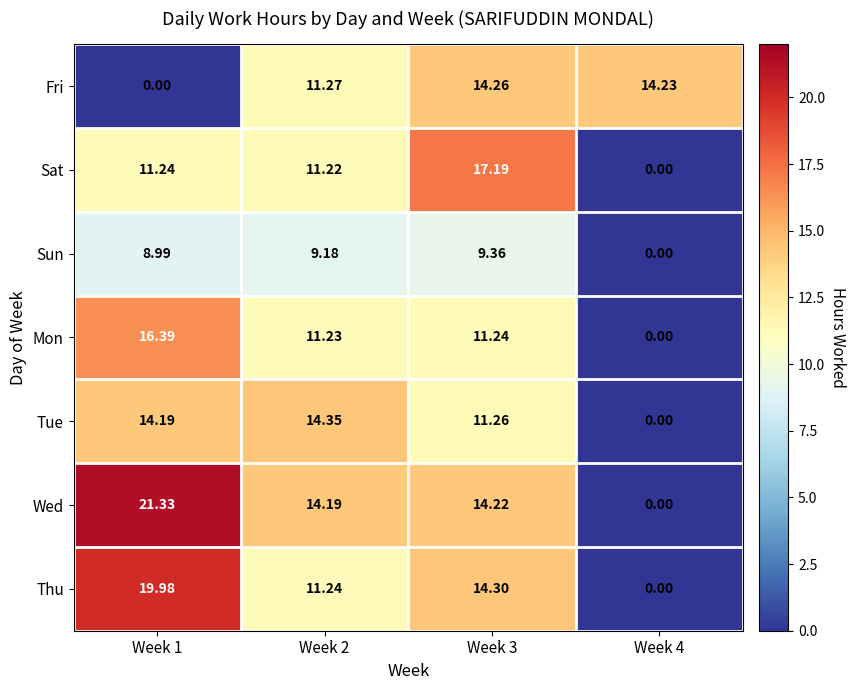

Which series has the largest total across all categories?

Wed